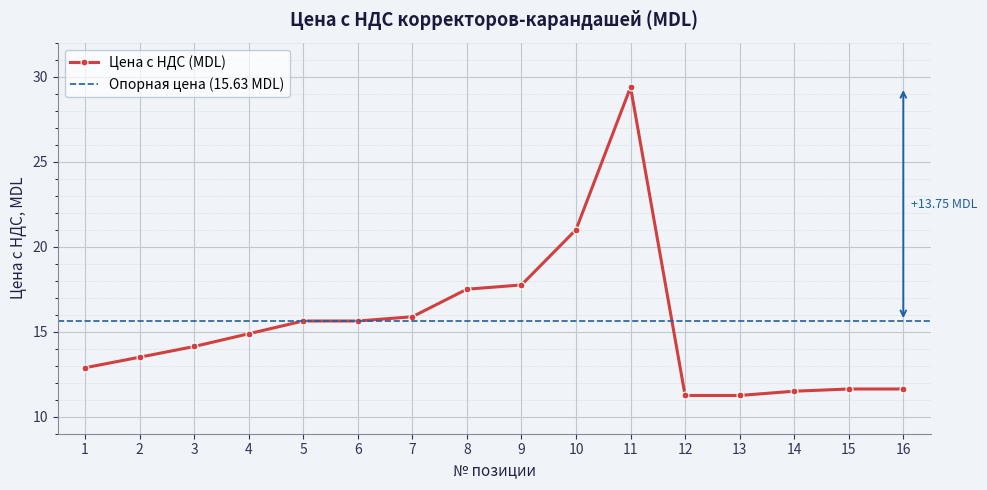

What is the ratio of the value at 11 to the value at 1?

2.3